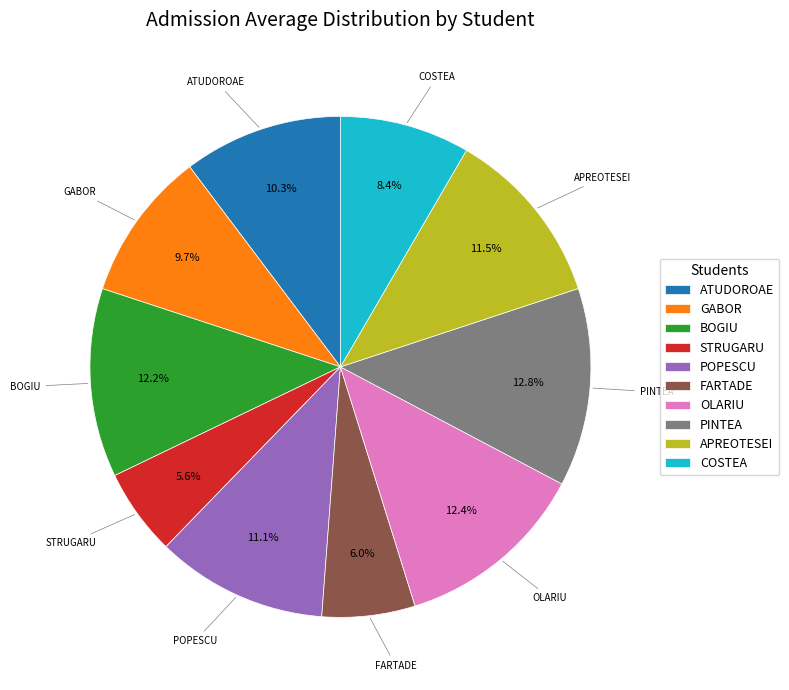

Is there a majority slice in this chart?

No